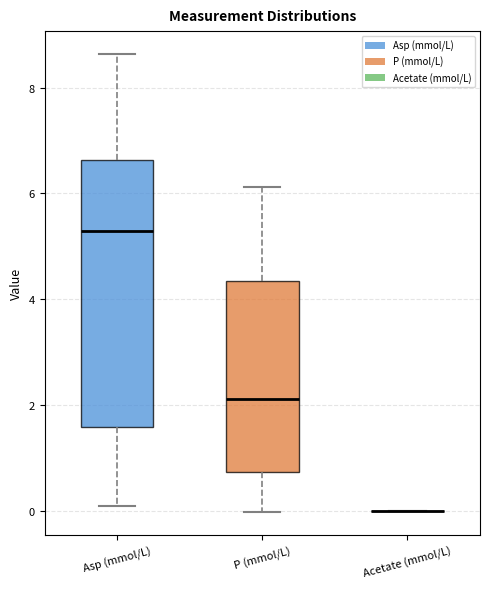

Reading left to right, read every box against the y-axis: the position of its median line, the range the box covers, and the ends of its whiskers. The values are not printed on the chart, so give them approximately, as read against the axis.

Asp (mmol/L): median 5.2, box 1.6 to 6.6, whiskers 0.0 to 8.6
P (mmol/L): median 2.2, box 0.8 to 4.4, whiskers 0.0 to 6.2
Acetate (mmol/L): box collapsed to a line at 0.0, whiskers 0.0 to 0.0